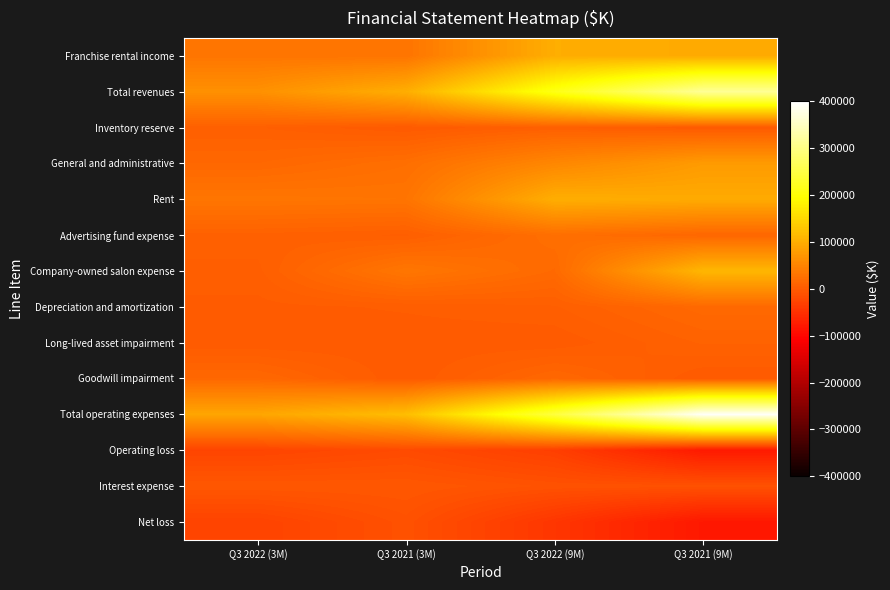

Reading right to left, what are all the values shown in this chart?

Franchise rental income: Q3 2021 (9M)=95885	Q3 2022 (9M)=100200	Q3 2021 (3M)=31317	Q3 2022 (3M)=32666
Total revenues: Q3 2021 (9M)=315983	Q3 2022 (9M)=212761	Q3 2021 (3M)=100267	Q3 2022 (3M)=64749
Inventory reserve: Q3 2021 (9M)=0	Q3 2022 (9M)=6420	Q3 2021 (3M)=0	Q3 2022 (3M)=6420
General and administrative: Q3 2021 (9M)=77419	Q3 2022 (9M)=53342	Q3 2021 (3M)=24582	Q3 2022 (3M)=15569
Rent: Q3 2021 (9M)=95900	Q3 2022 (9M)=100200	Q3 2021 (3M)=31300	Q3 2022 (3M)=32700
Advertising fund expense: Q3 2021 (9M)=14804	Q3 2022 (9M)=24213	Q3 2021 (3M)=5580	Q3 2022 (3M)=8078
Company-owned salon expense: Q3 2021 (9M)=110261	Q3 2022 (9M)=18304	Q3 2021 (3M)=33707	Q3 2022 (3M)=5292
Depreciation and amortization: Q3 2021 (9M)=17384	Q3 2022 (9M)=5846	Q3 2021 (3M)=3620	Q3 2022 (3M)=1997
Long-lived asset impairment: Q3 2021 (9M)=9817	Q3 2022 (9M)=542	Q3 2021 (3M)=833	Q3 2022 (3M)=327
Goodwill impairment: Q3 2021 (9M)=0	Q3 2022 (9M)=16000	Q3 2021 (3M)=0	Q3 2022 (3M)=16000
Total operating expenses: Q3 2021 (9M)=392869	Q3 2022 (9M)=245133	Q3 2021 (3M)=118808	Q3 2022 (3M)=90193
Operating loss: Q3 2021 (9M)=-76886	Q3 2022 (9M)=-32372	Q3 2021 (3M)=-18541	Q3 2022 (3M)=-25444
Interest expense: Q3 2021 (9M)=-10626	Q3 2022 (9M)=-10158	Q3 2021 (3M)=-3163	Q3 2022 (3M)=-3403
Net loss: Q3 2021 (9M)=-78991	Q3 2022 (9M)=-43224	Q3 2021 (3M)=-10847	Q3 2022 (3M)=-27918